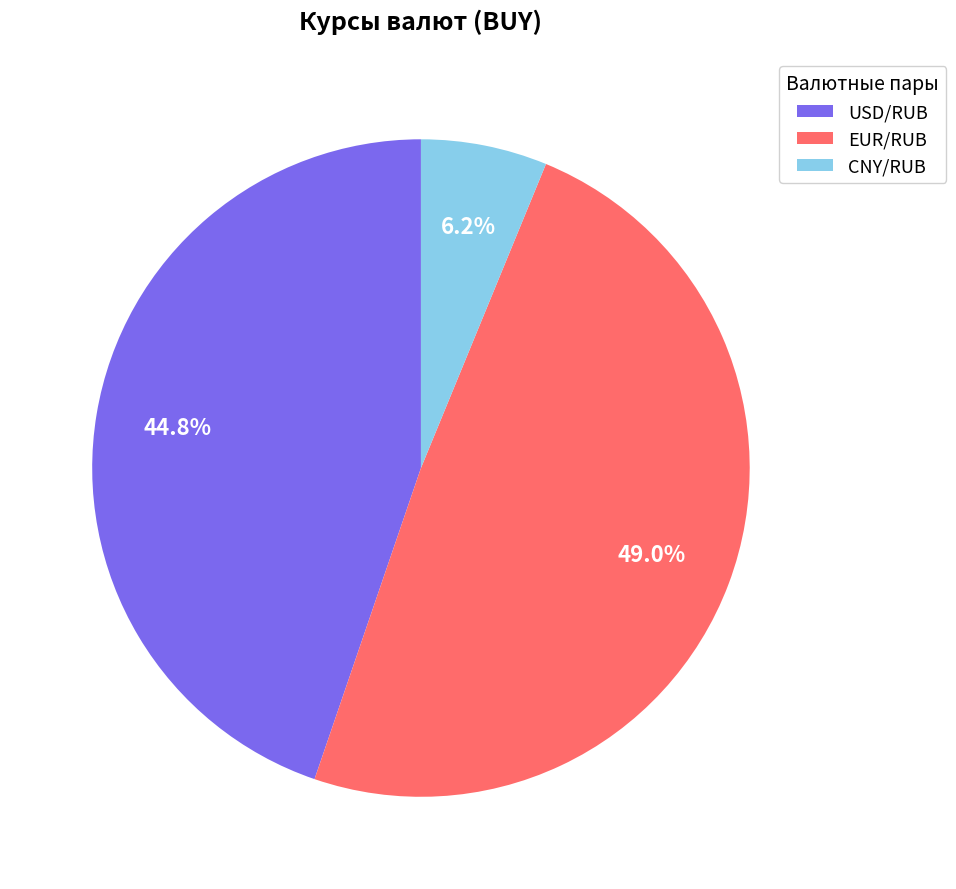

How many segments does this pie chart have?

3